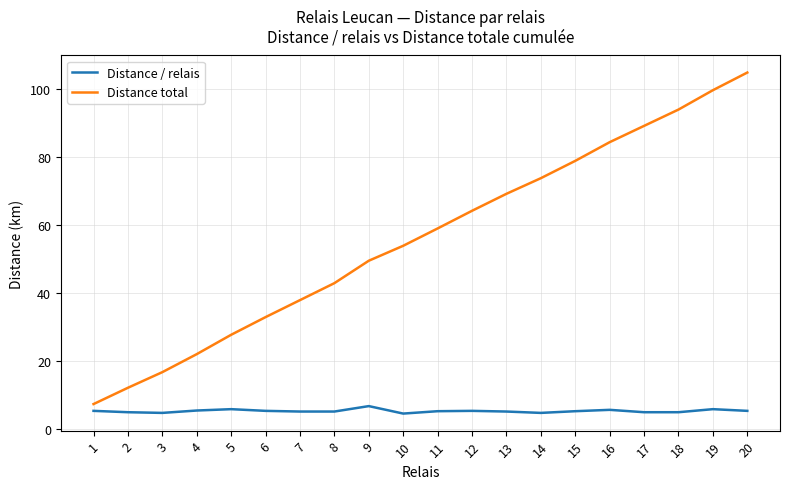

Is this an area chart (filled region under the line)?

No